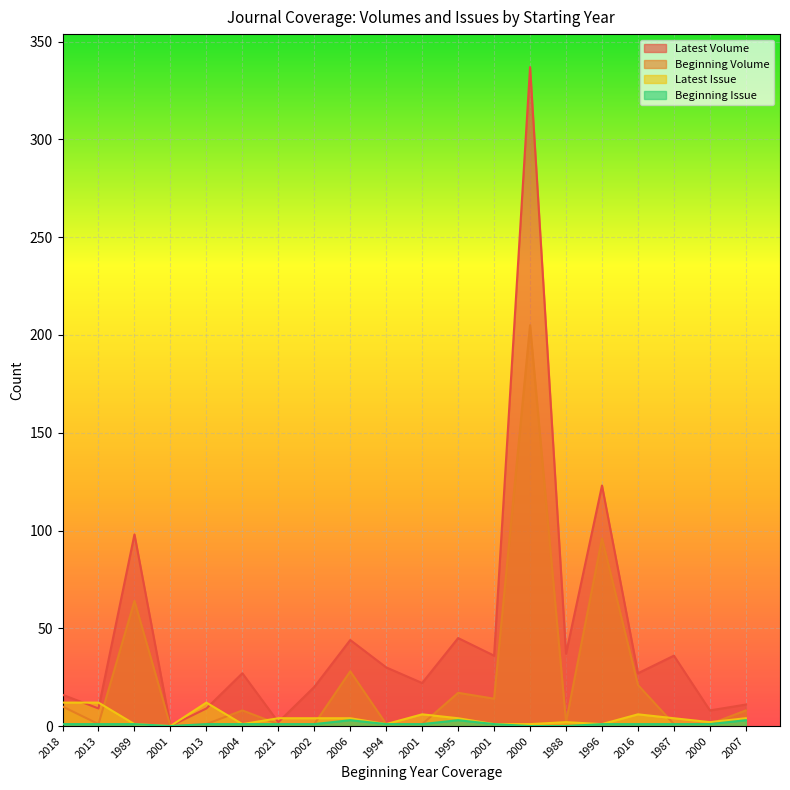

How many lines are shown in the chart?

4